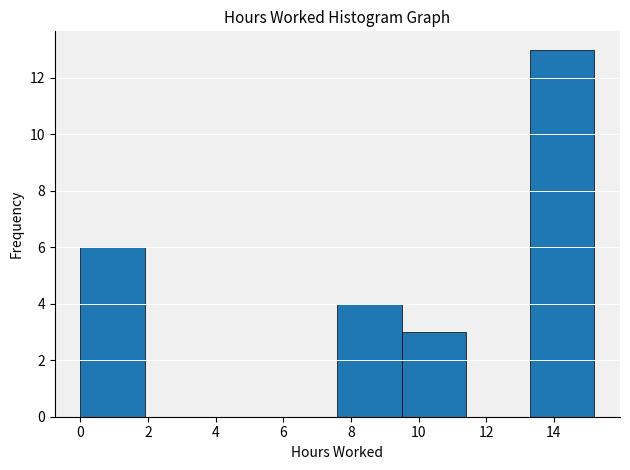

Reading left to right, list every bar in this chart as the range it spans on the x-axis followed by its height. Neither the bar edges nor the heights are printed on the chart, so give them approximately, as read against the axes.

0.0 to 1.9: 6
1.9 to 3.8: 0
3.8 to 5.7: 0
5.7 to 7.6: 0
7.6 to 9.5: 4
9.5 to 11.4: 3
11.4 to 13.3: 0
13.3 to 15.2: 13